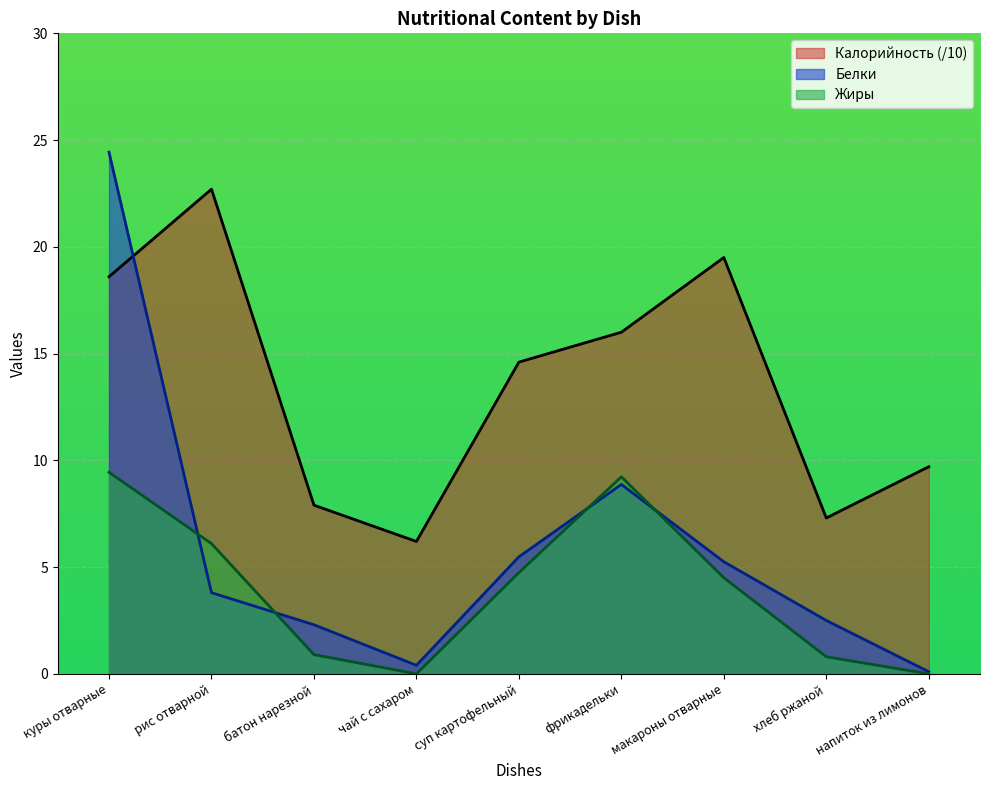

After their last crossing, which series has the higher values: Калорийность or Белки?

Калорийность